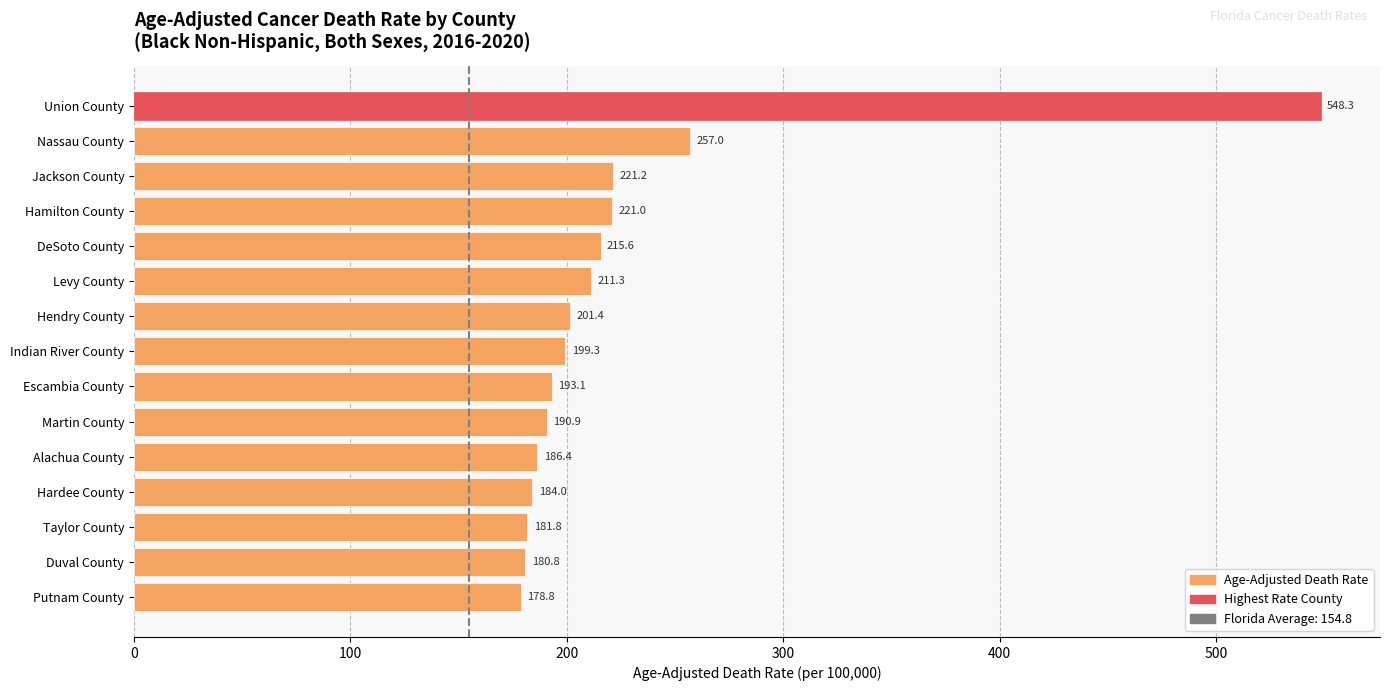

Approximately how many times larger is the value at Alachua County compared to Levy County?

0.9